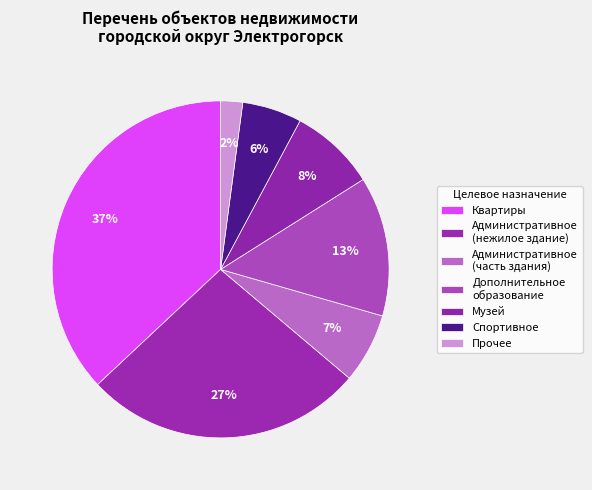

Does any single category account for the majority?

No